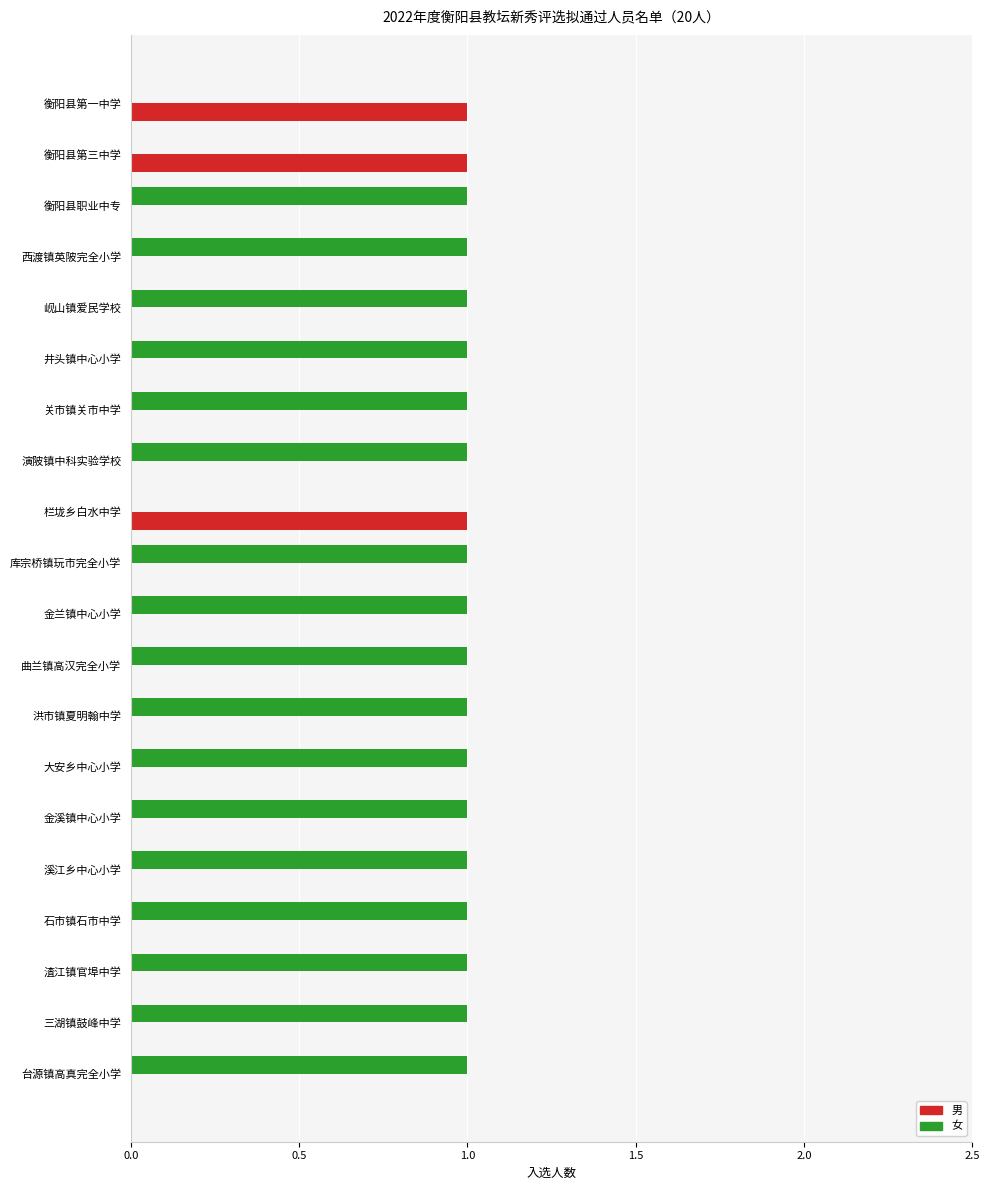

What is the sum of all 女 values?

17